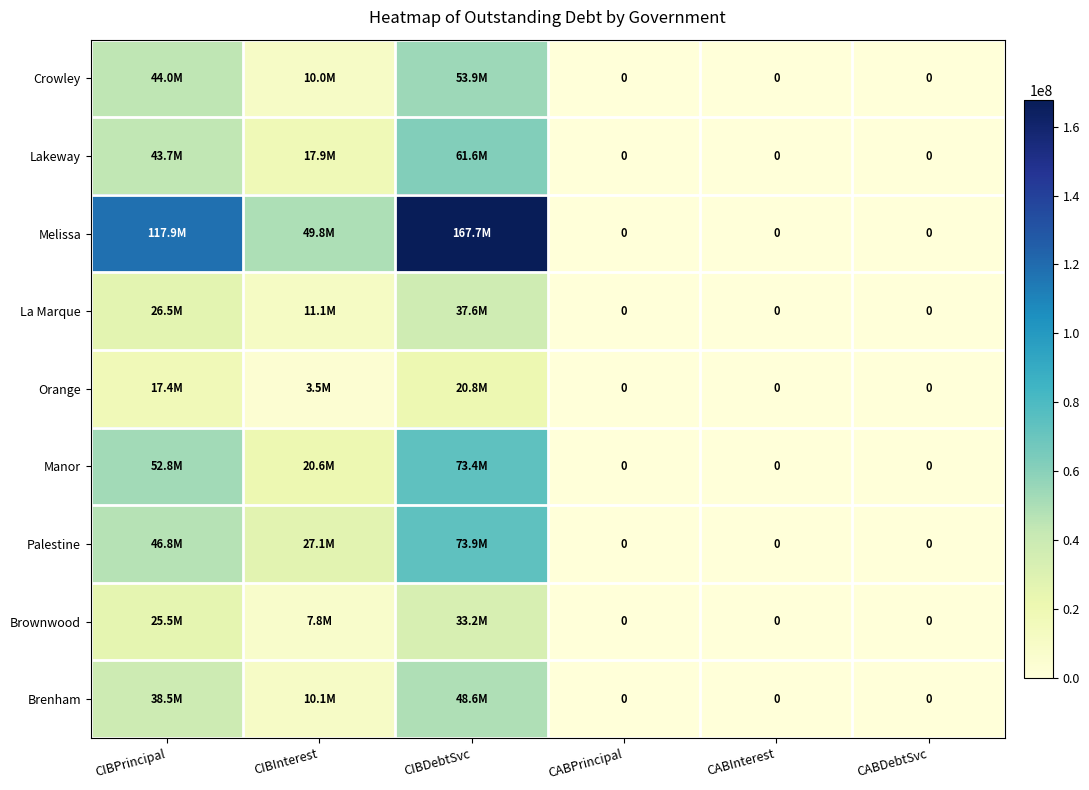

How many positive values does the La Marque series have?

3